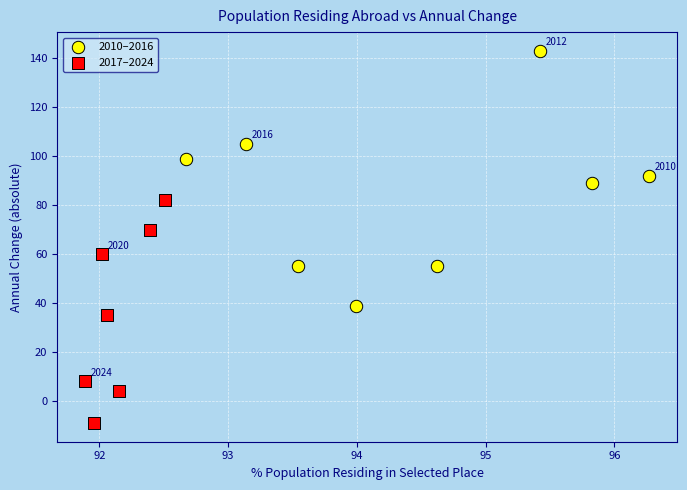

Which series contains the highest Y value?

2010–2016